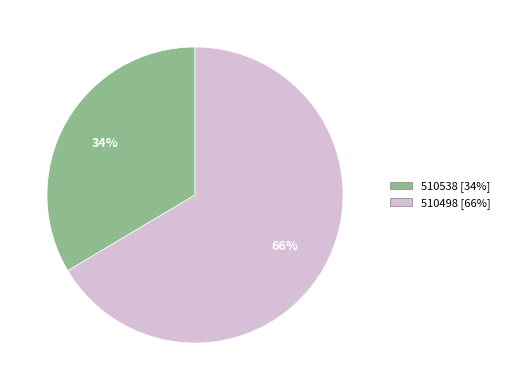

Is there a majority slice in this chart?

Yes